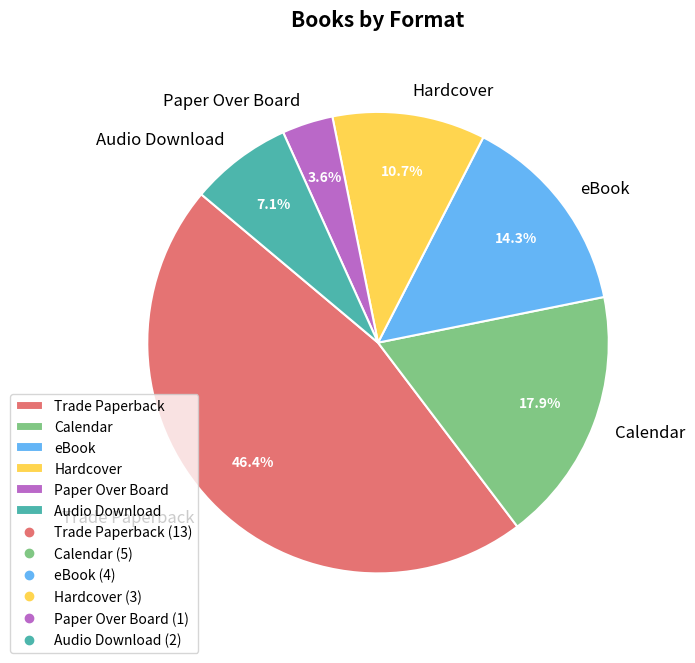

Is it true that Trade Paperback is 38% of the pie?

False